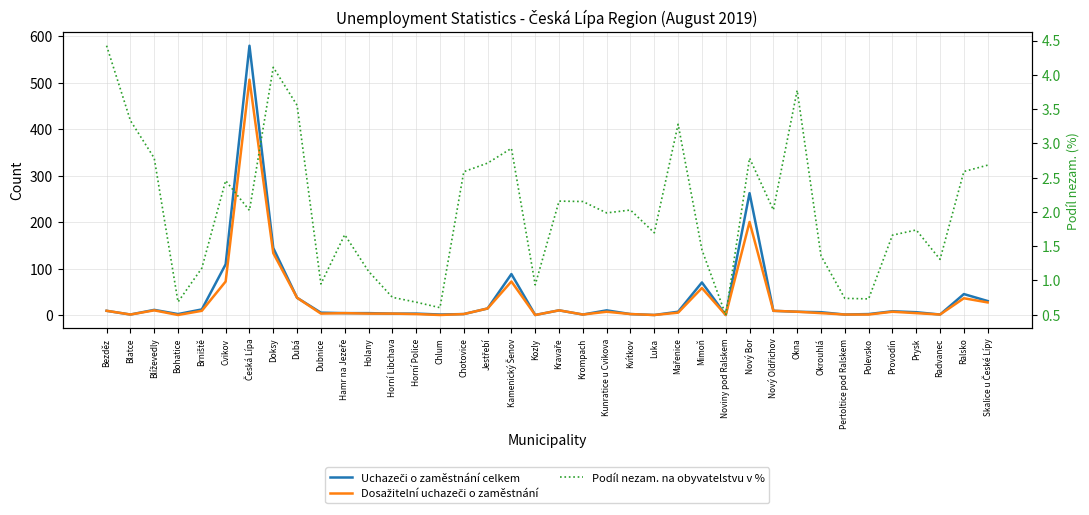

True or false: Dosažitelní uchazeči o zaměstnání and Uchazeči o zaměstnání celkem intersect in this chart.

False